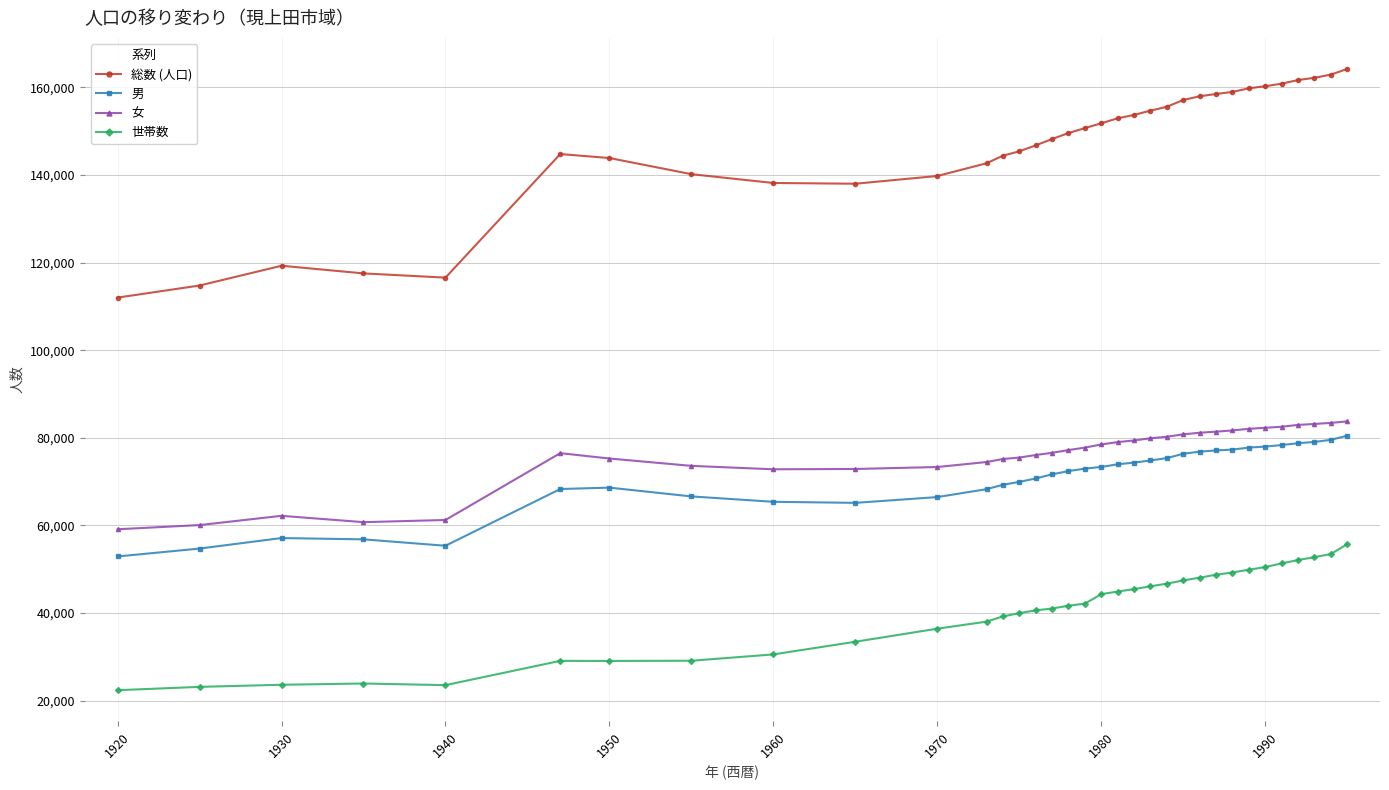

What is the highest value of the 世帯数 series?

55706